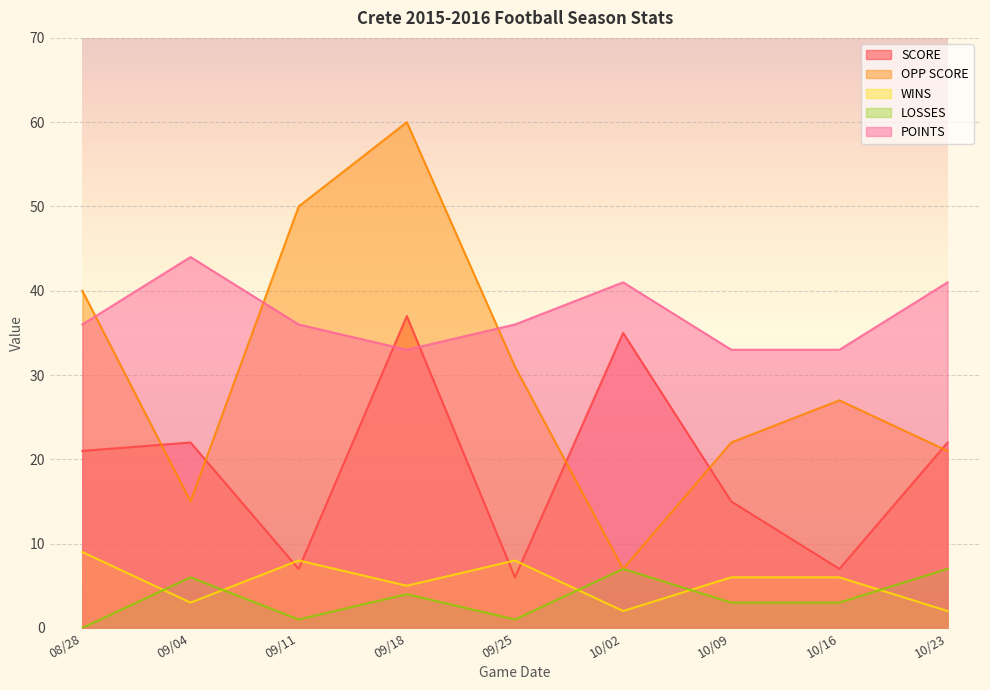

What are all the series names shown in the legend?

SCORE, OPP SCORE, WINS, LOSSES, POINTS